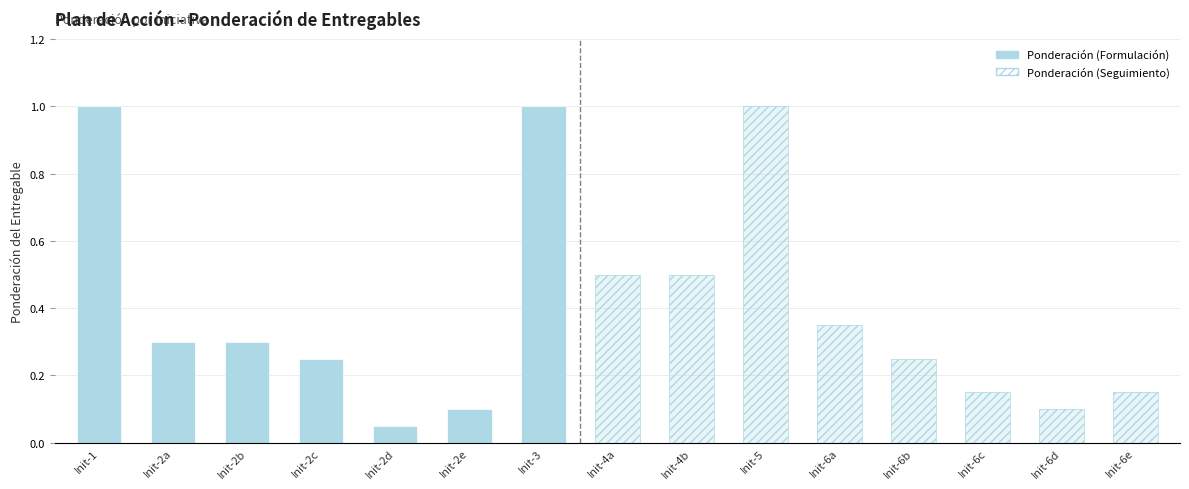

Does the chart contain any negative values?

No